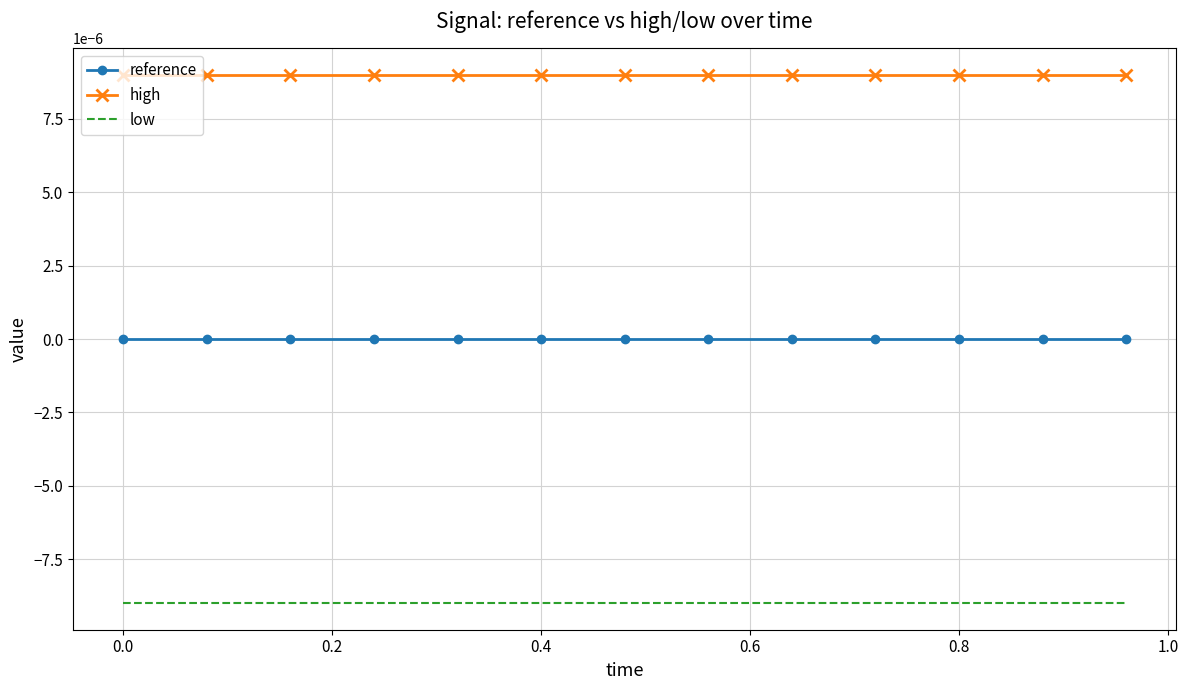

Rank the series by their average value, from highest to lowest.

high, reference, low